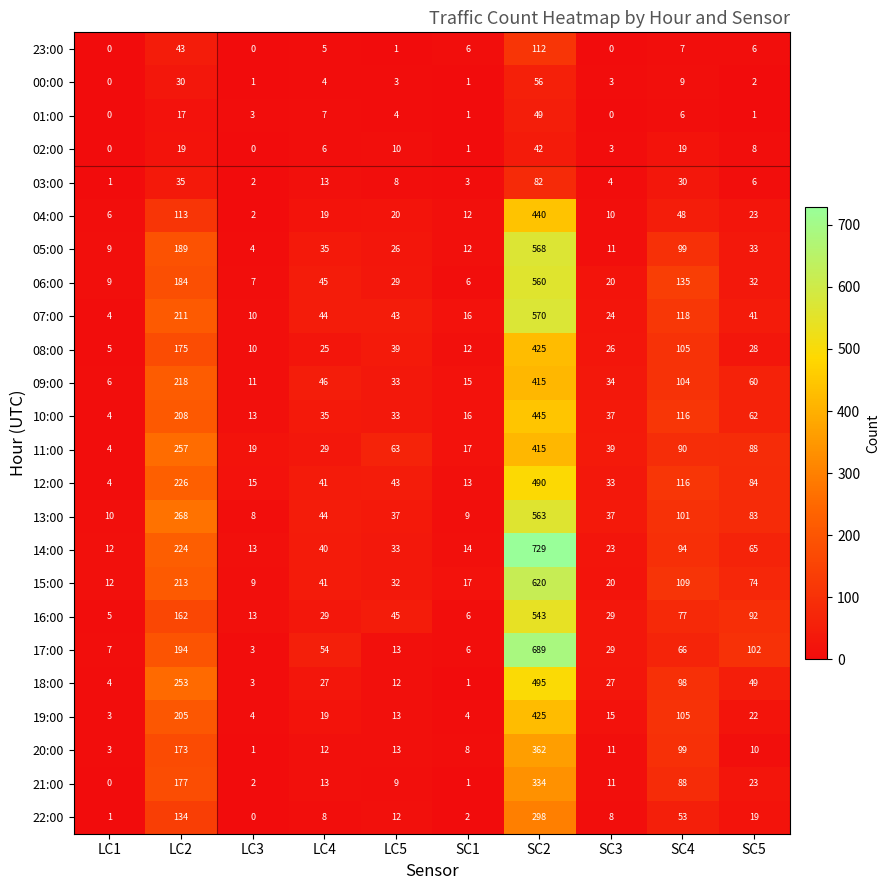

What is the difference between the maximum and minimum values in the 16:00 series?

538